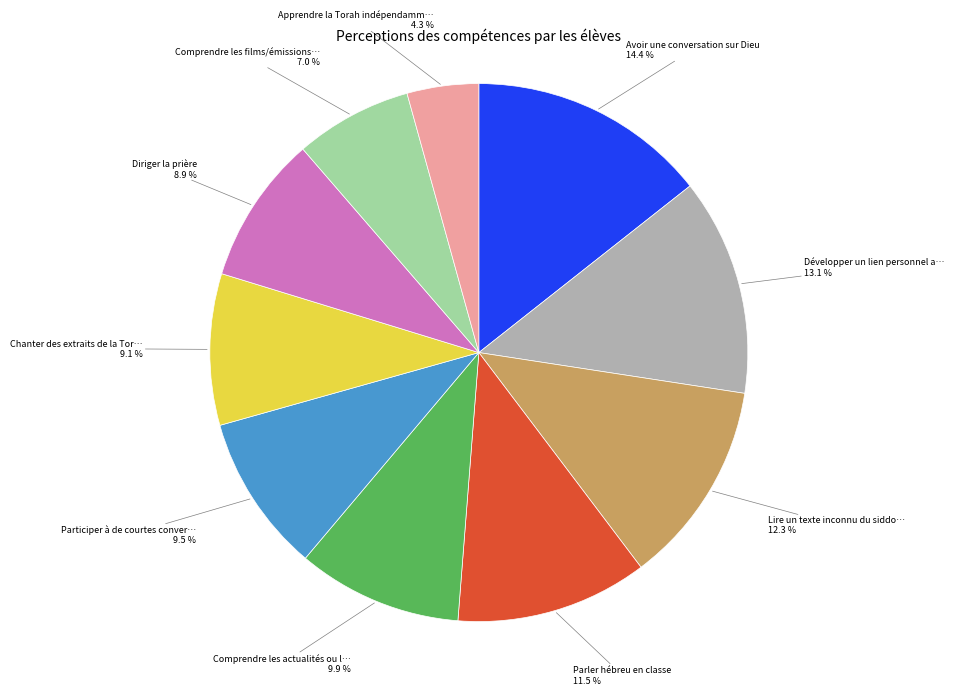

Is there any slice that represents more than half of the pie?

No